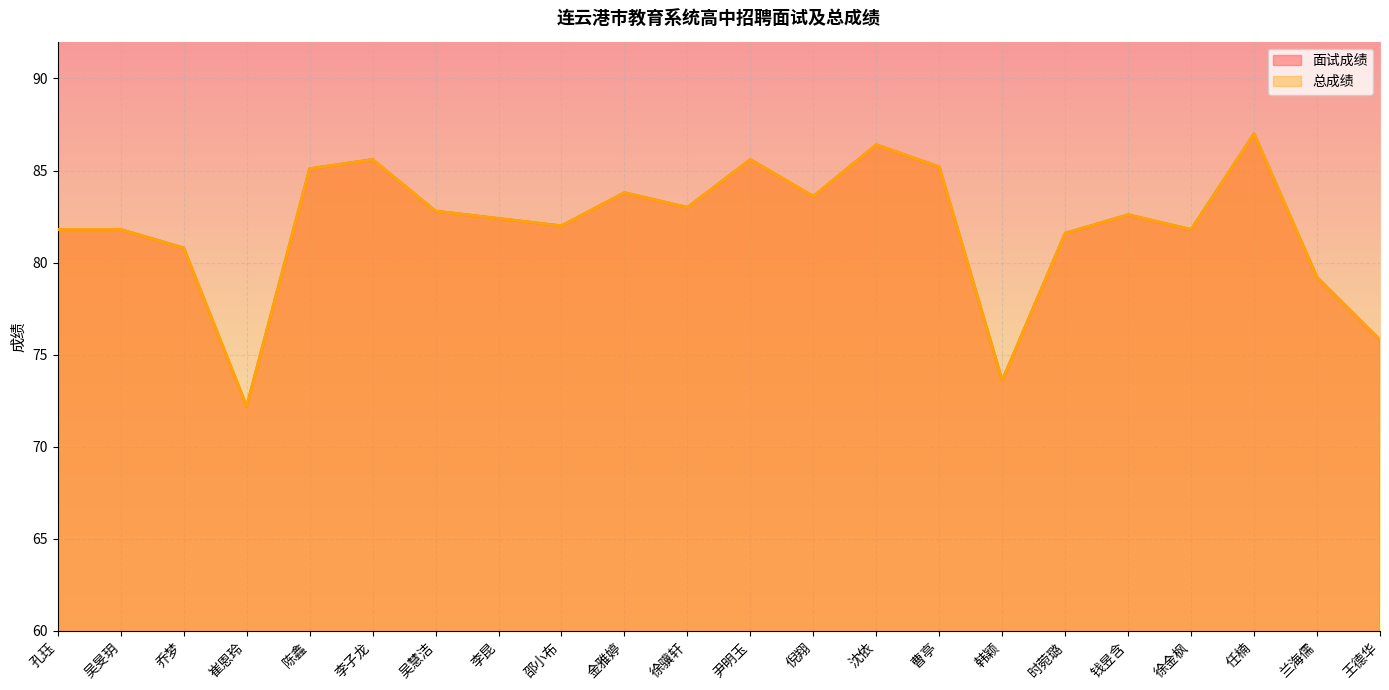

True or false: 总成绩 and 面试成绩 intersect in this chart.

False